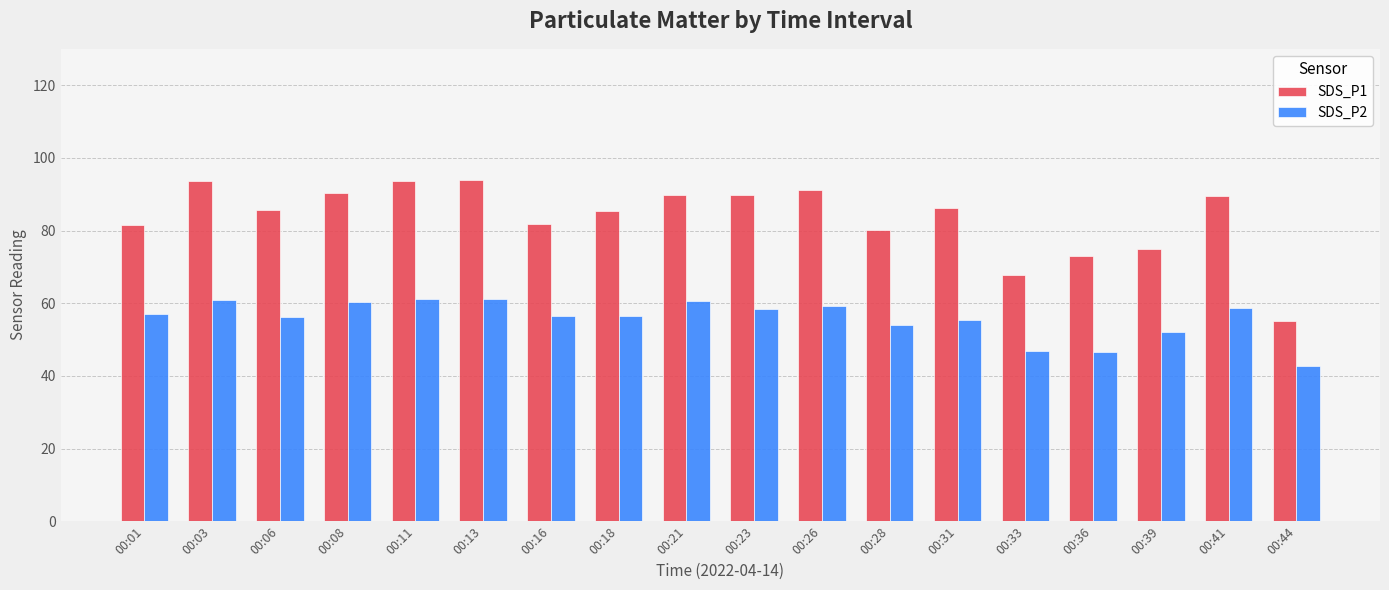

At how many categories does at least one series exceed 64?

17